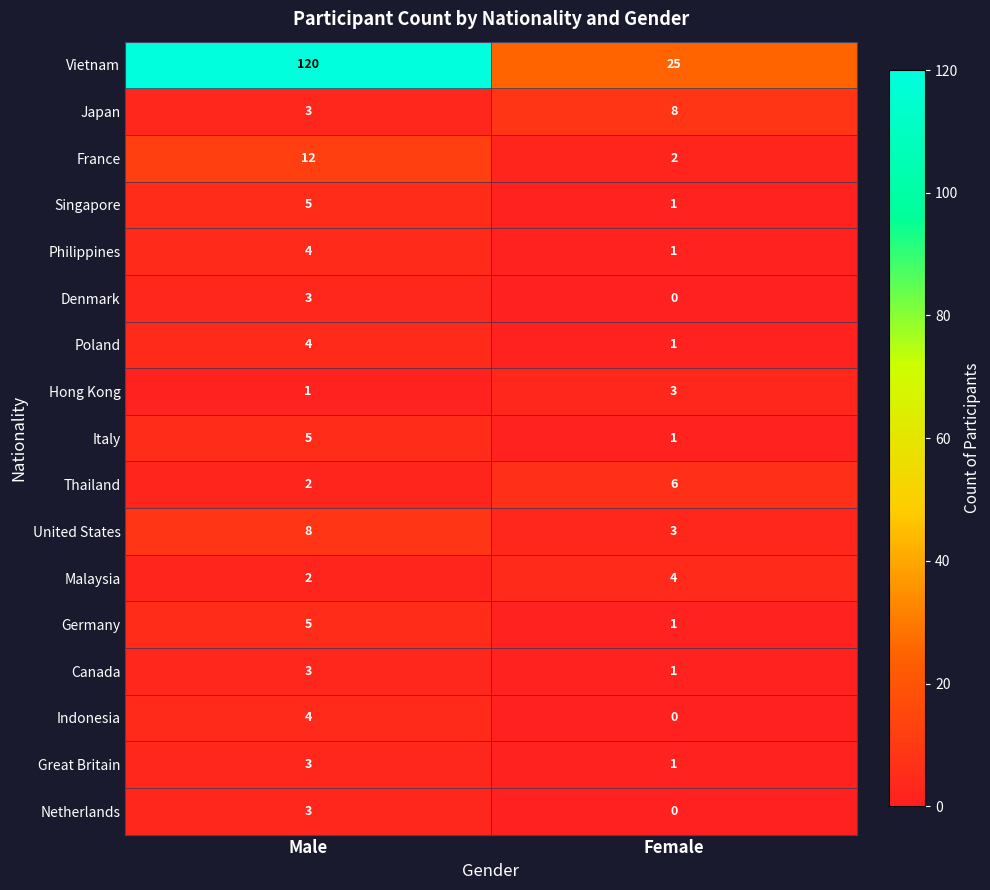

Rank the categories by Malaysia value from lowest to highest.

Male, Female